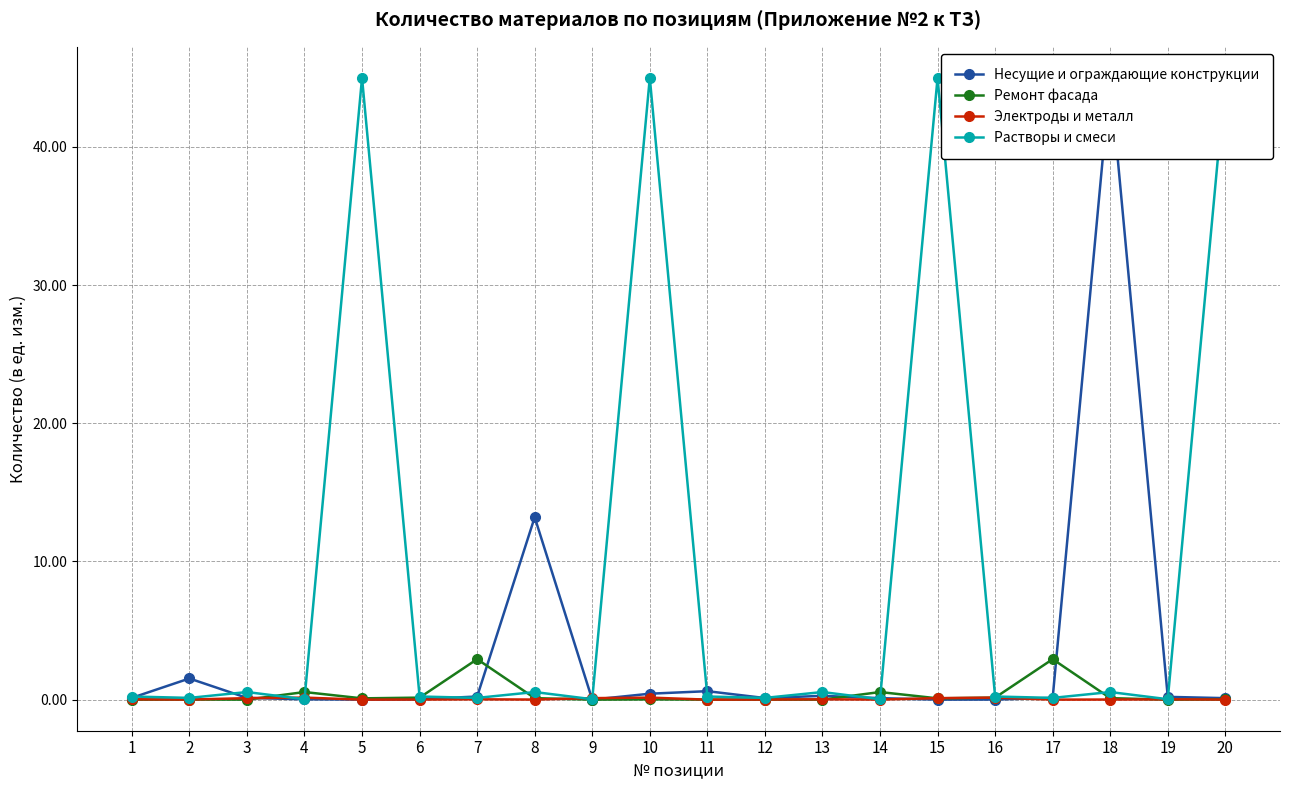

At how many categories does at least one series exceed 16?

5